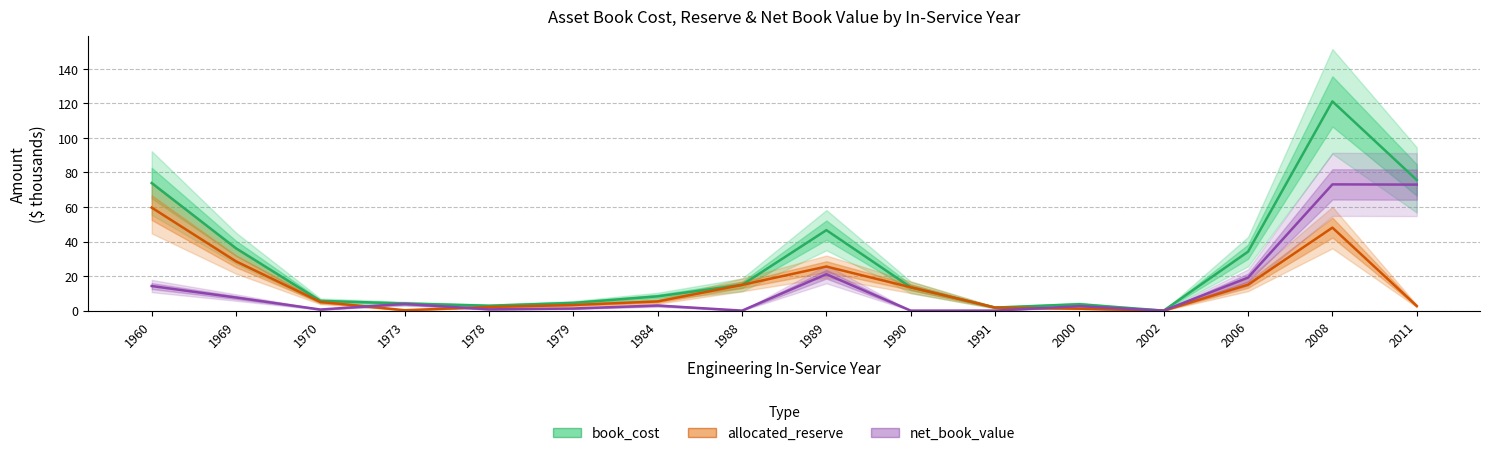

What is the average value of the allocated_reserve series?

14.2